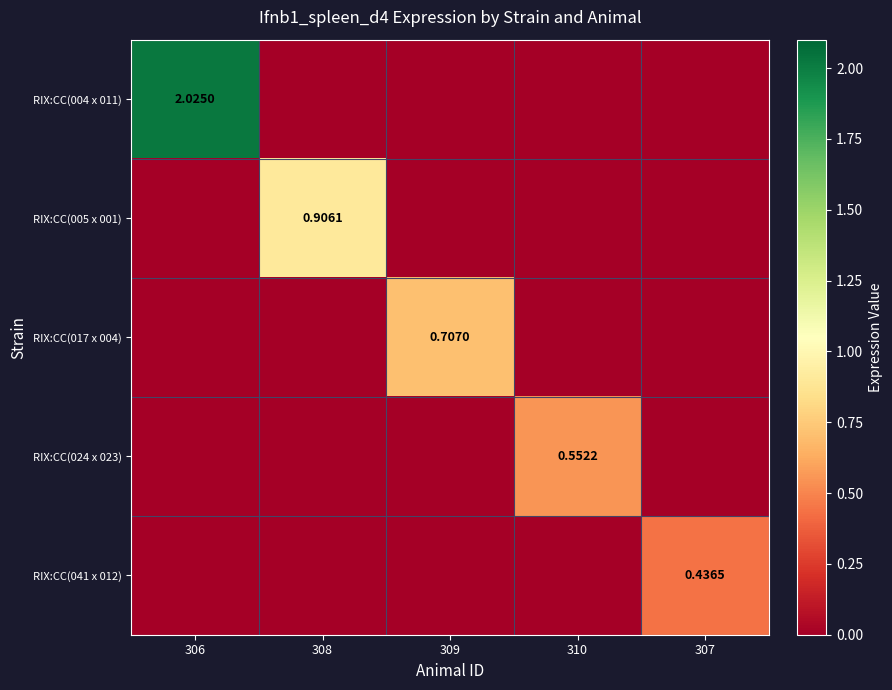

Rank the categories by RIX:CC(017 x 004) value from lowest to highest.

306, 308, 310, 307, 309